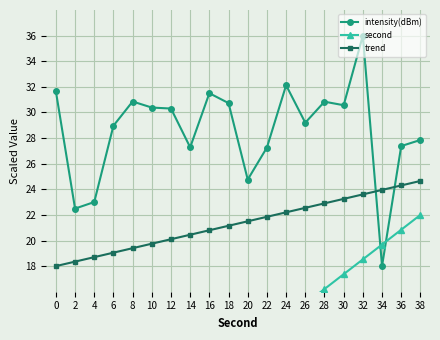

Which series has the largest total across all categories?

intensity(dBm)